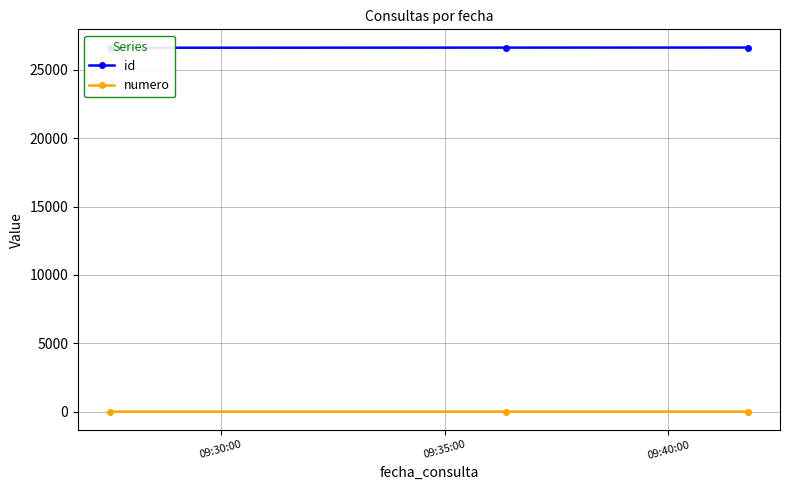

Count the numero values in the range 1 to 3.

3